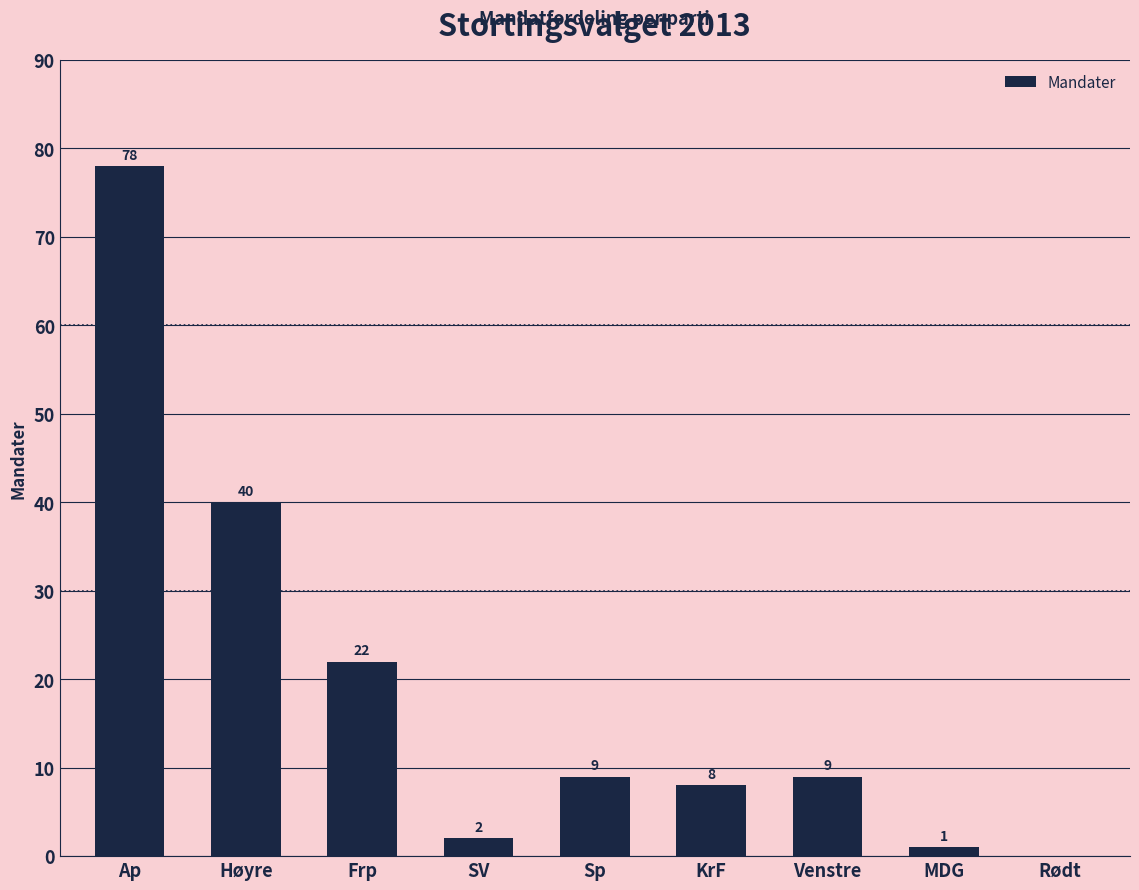

The value at SV is 2. True or false?

True